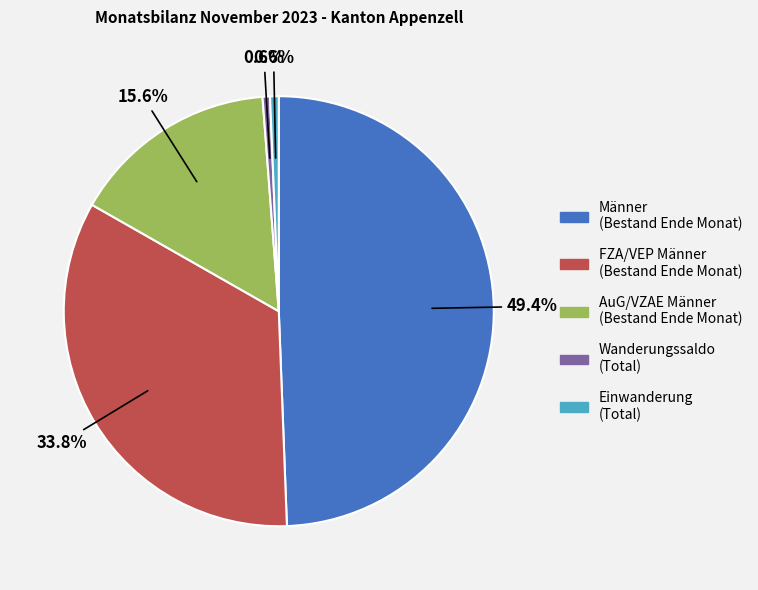

Between Einwanderung (Total) and Männer (Bestand Ende Monat), which is larger?

Männer (Bestand Ende Monat)